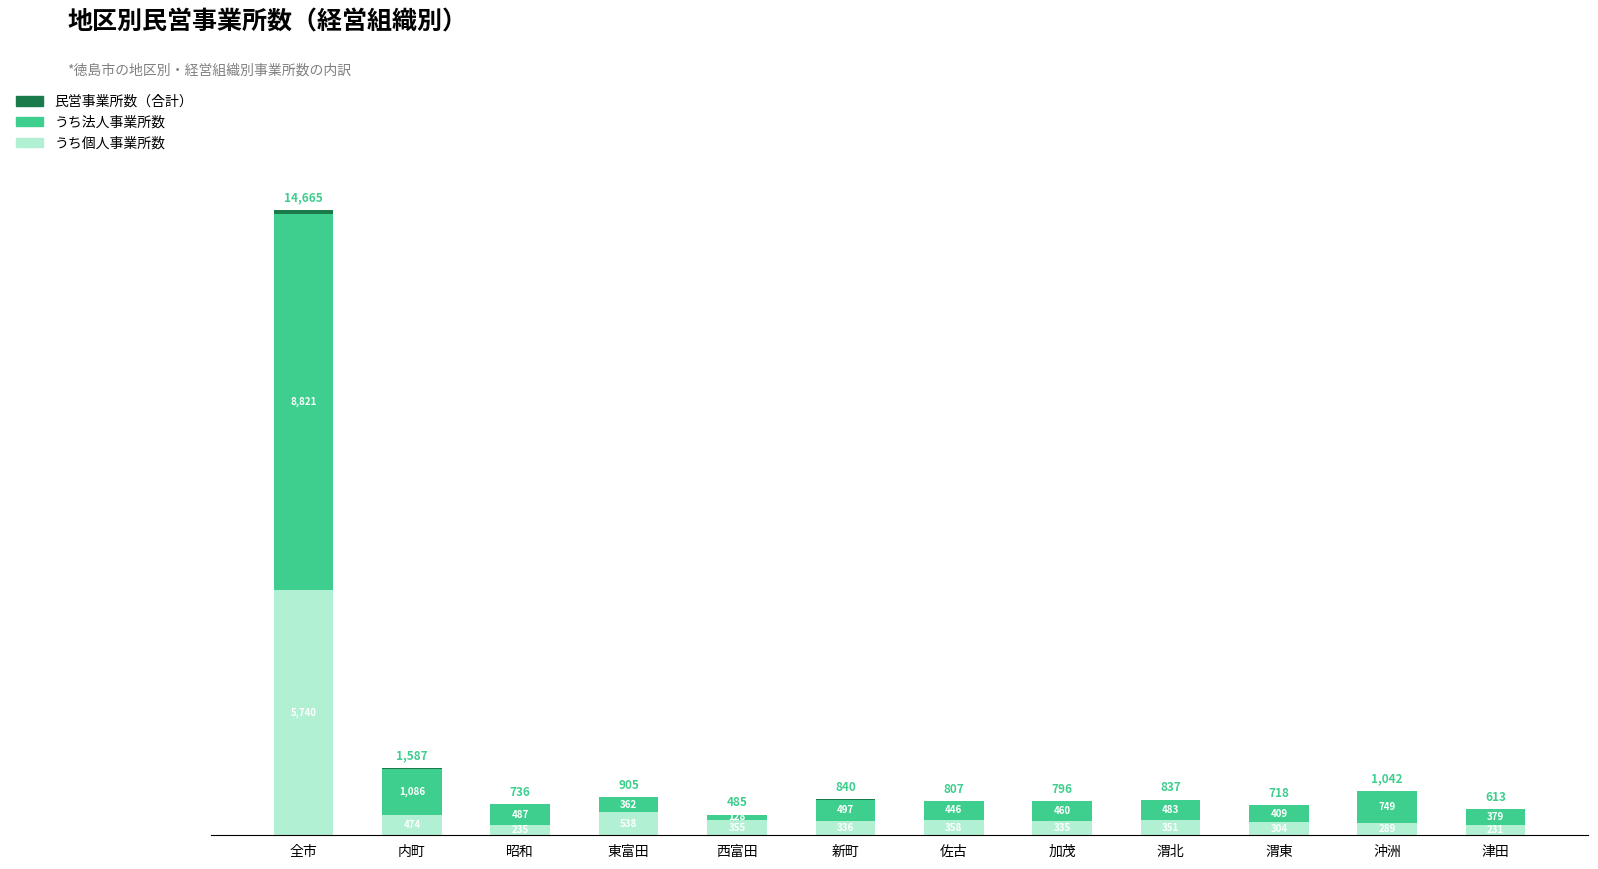

What is the total value across all series at 加茂?

796